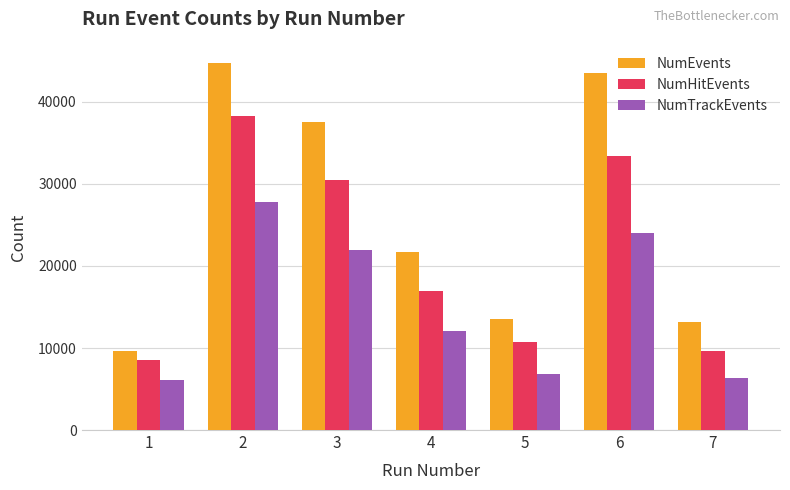

At which category is the sum across all series the highest?

2